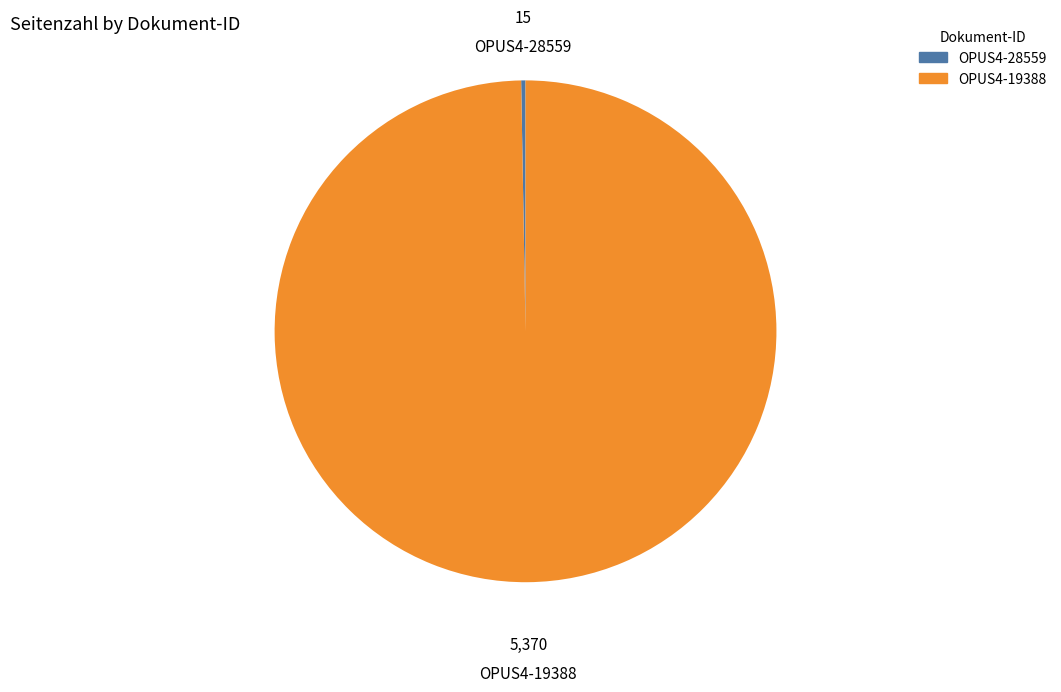

The OPUS4-28559 slice represents 0% of the pie. True or false?

True